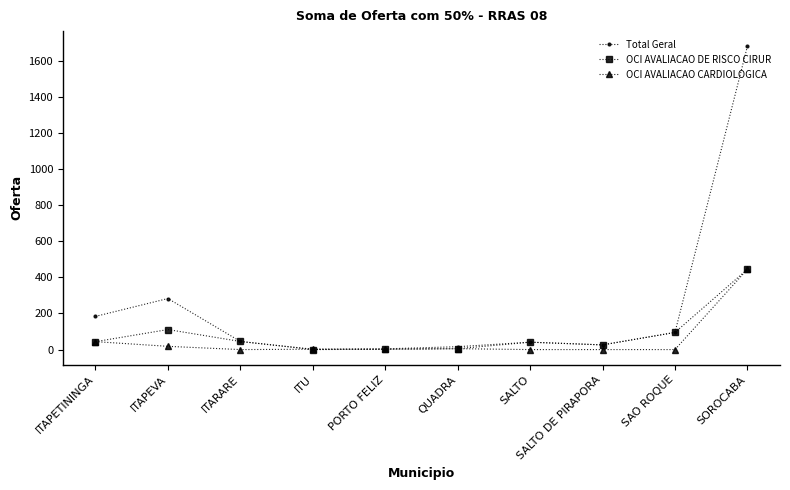

List the series in order of their overall mean, highest first.

Total Geral, OCI AVALIACAO DE RISCO CIRUR, OCI AVALIACAO CARDIOLOGICA